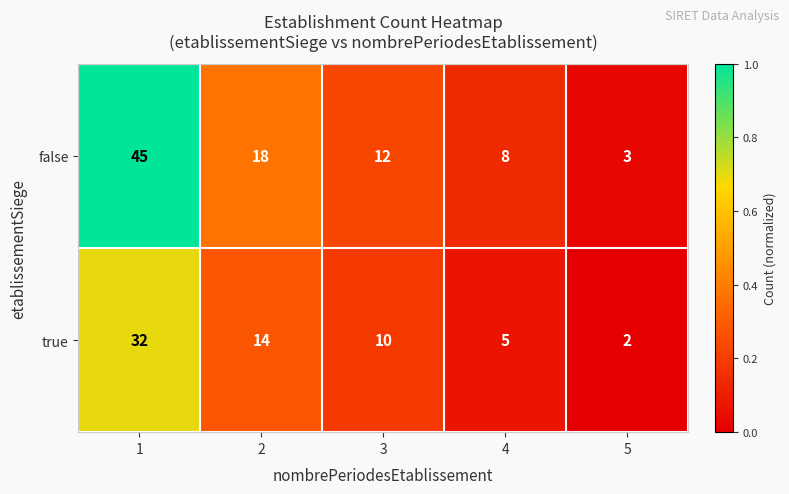

The value of false at 3 is 5. True or false?

False